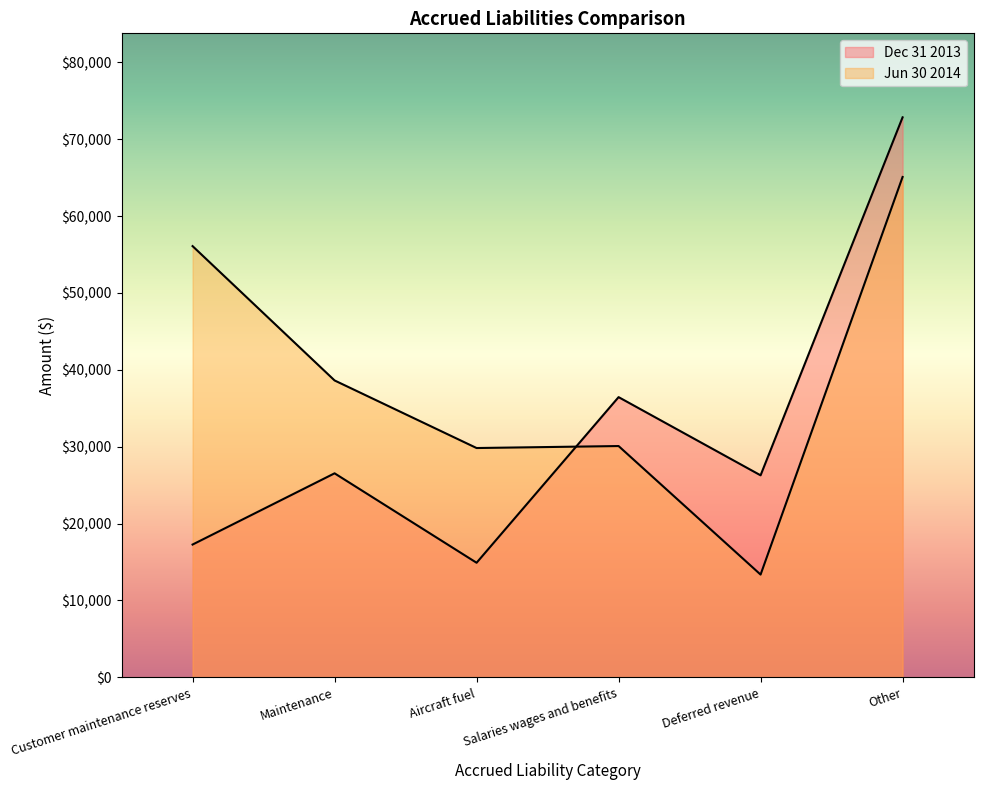

Where do Dec 31 2013 and Jun 30 2014 first cross each other?

Aircraft fuel and Salaries wages and benefits